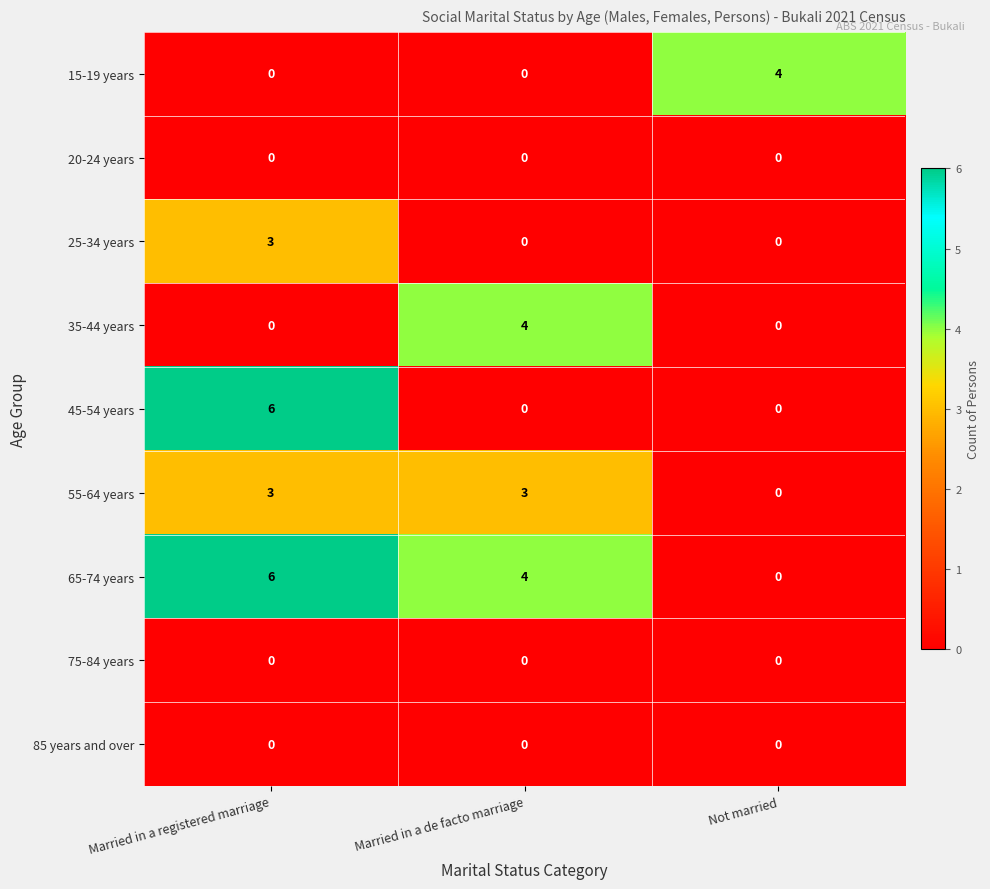

How many series are shown in this chart?

9